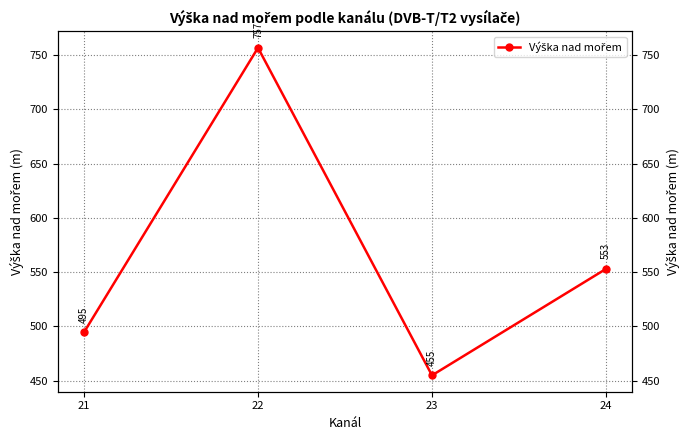

Count the number of categories in the chart.

4